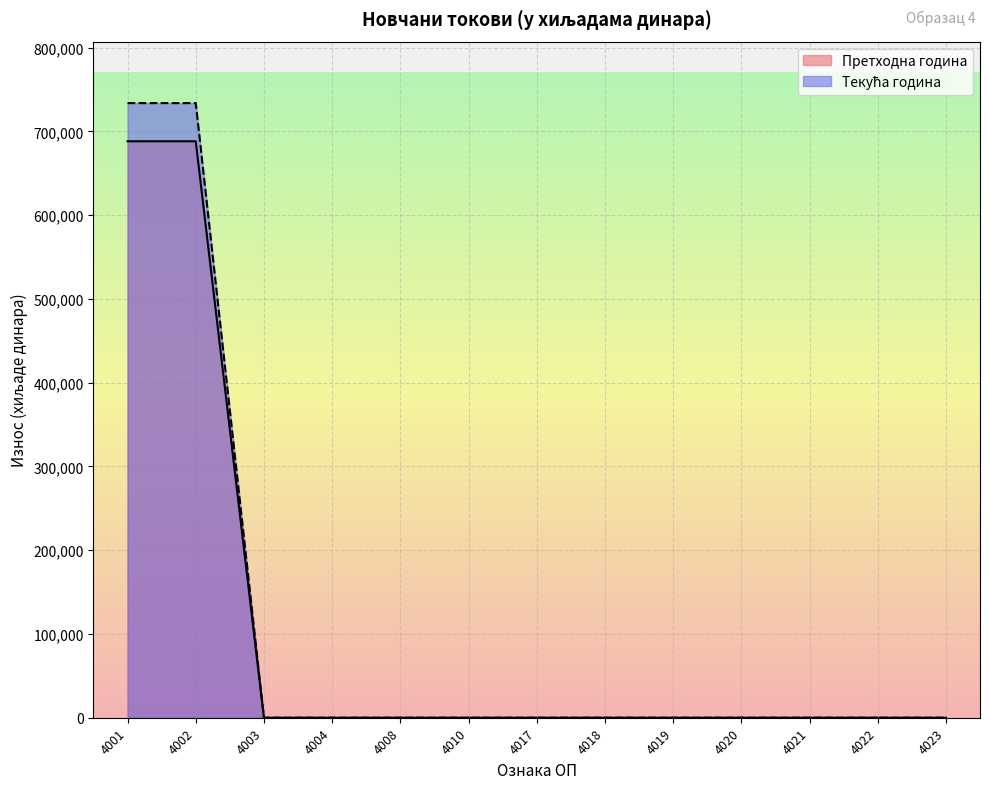

Reading left to right, what are all the values shown in this chart?

Претходна година: 688239	688221	0	0	0	0	0	0	0	0	0	0	0
Текућа година: 733816	733797	0	0	0	0	0	0	0	0	0	0	0